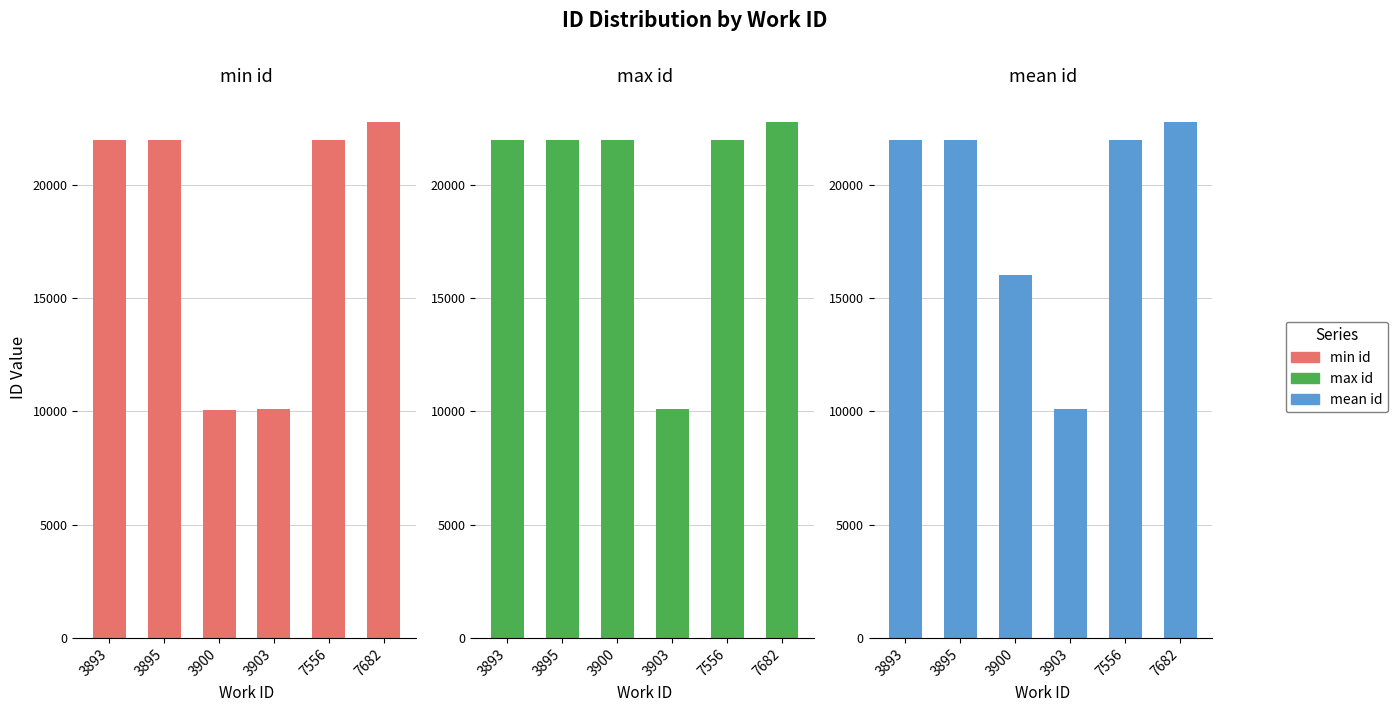

The min id series shows 7759.1 at 3895. True or false?

False